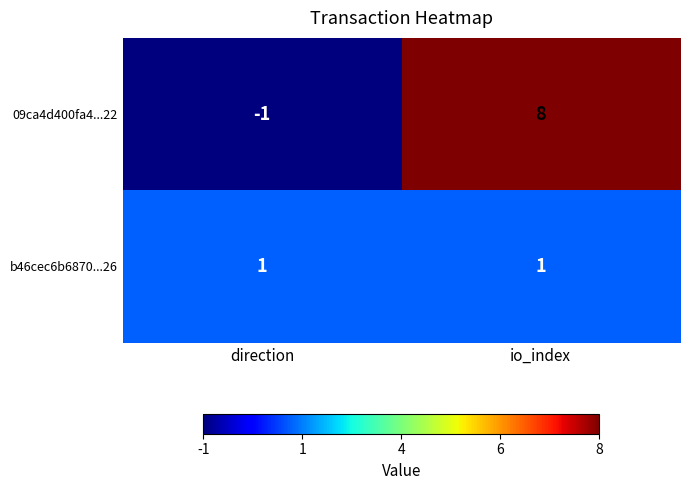

Is it true that b46cec6b6870...26 equals 1 at io_index?

True